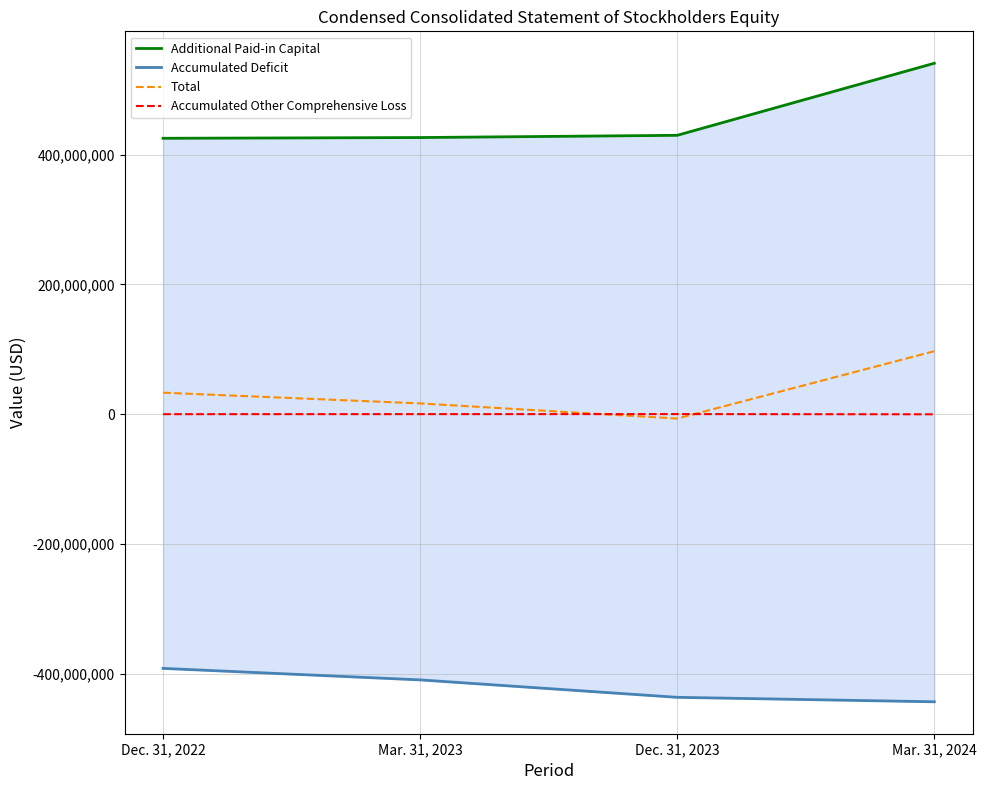

Is the value of Accumulated Other Comprehensive Loss at Dec. 31, 2022 greater than the value of Total at Mar. 31, 2024?

No